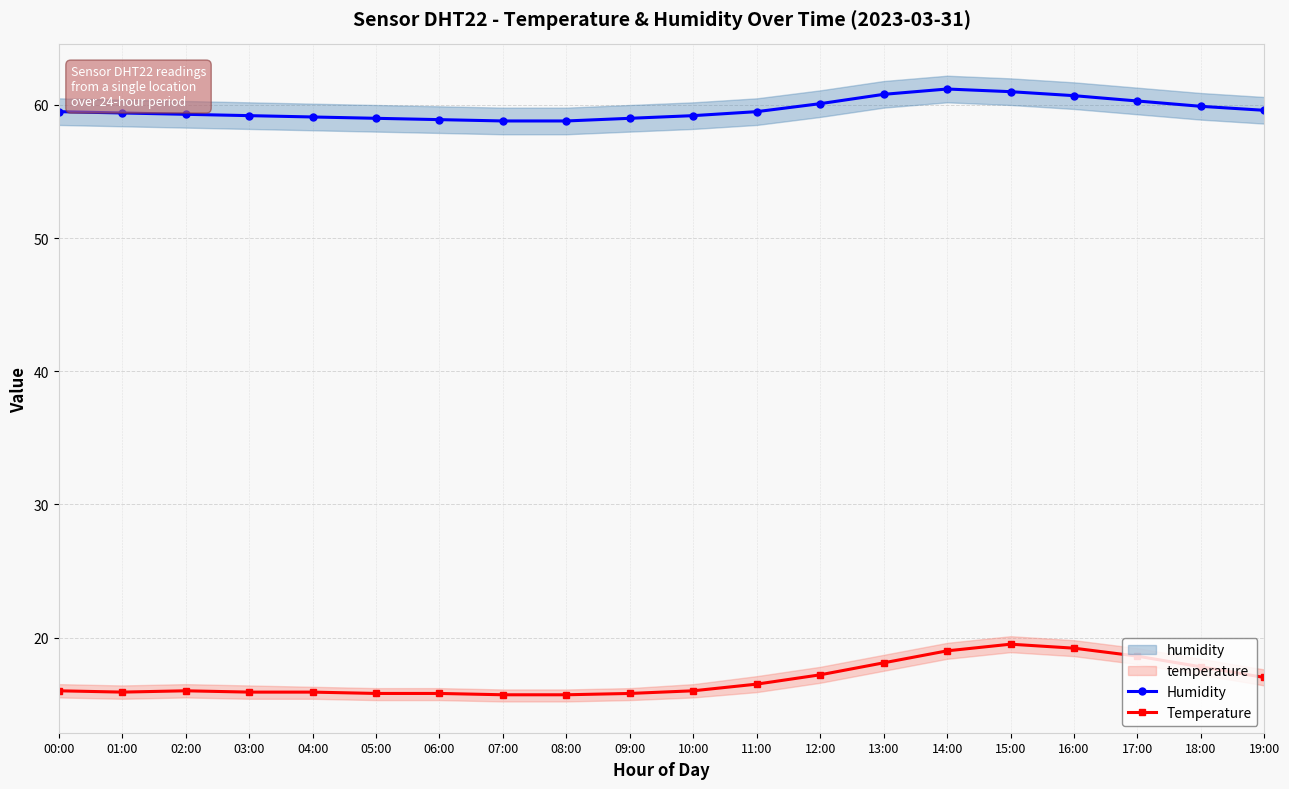

True or false: Temperature and Humidity cross at least once.

False